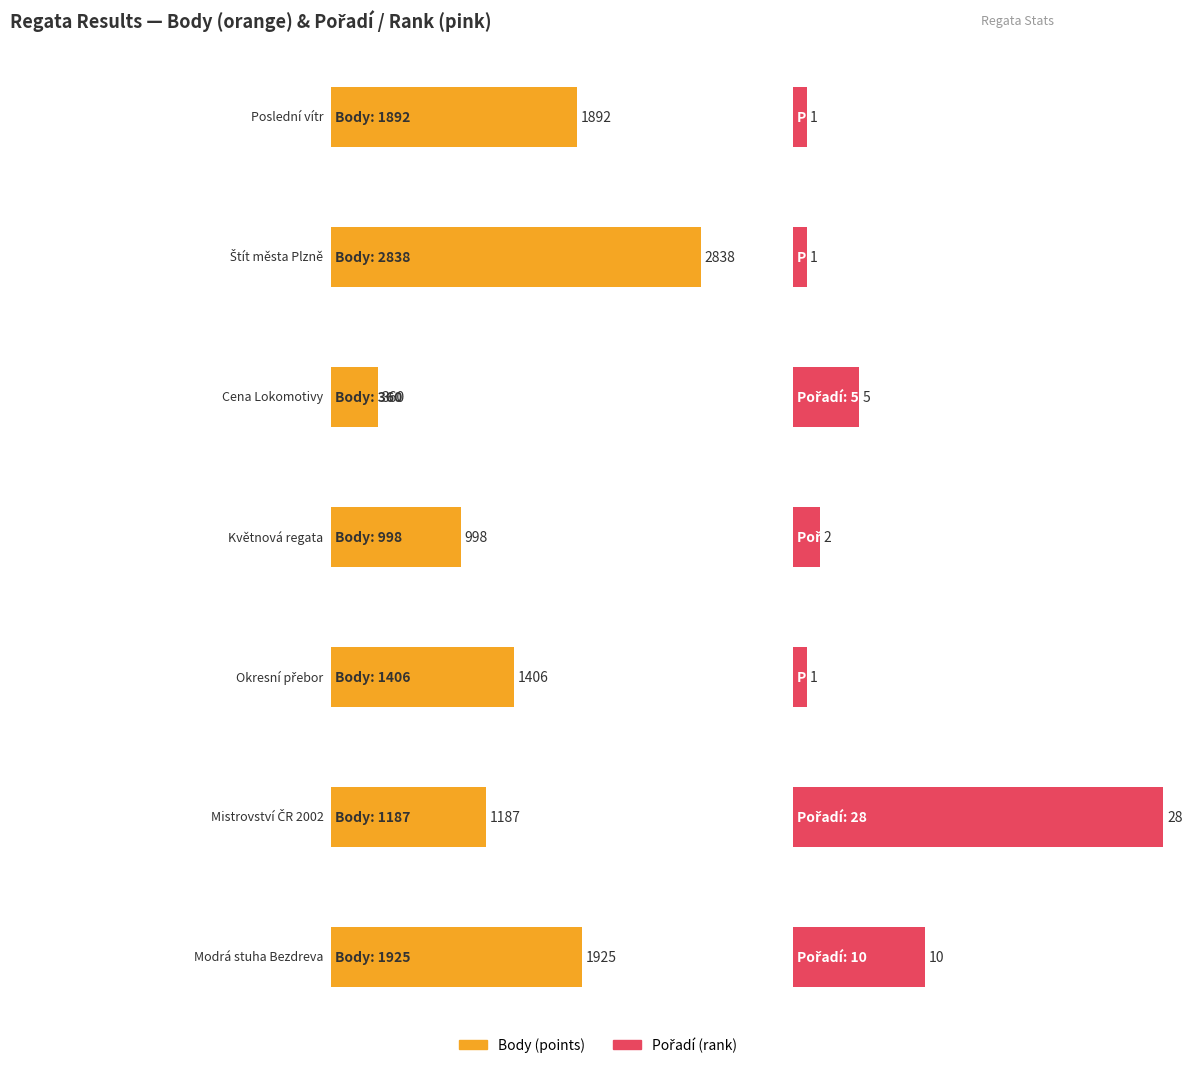

What is the spread (max minus min) of values at Mistrovství ČR 2002?

1159